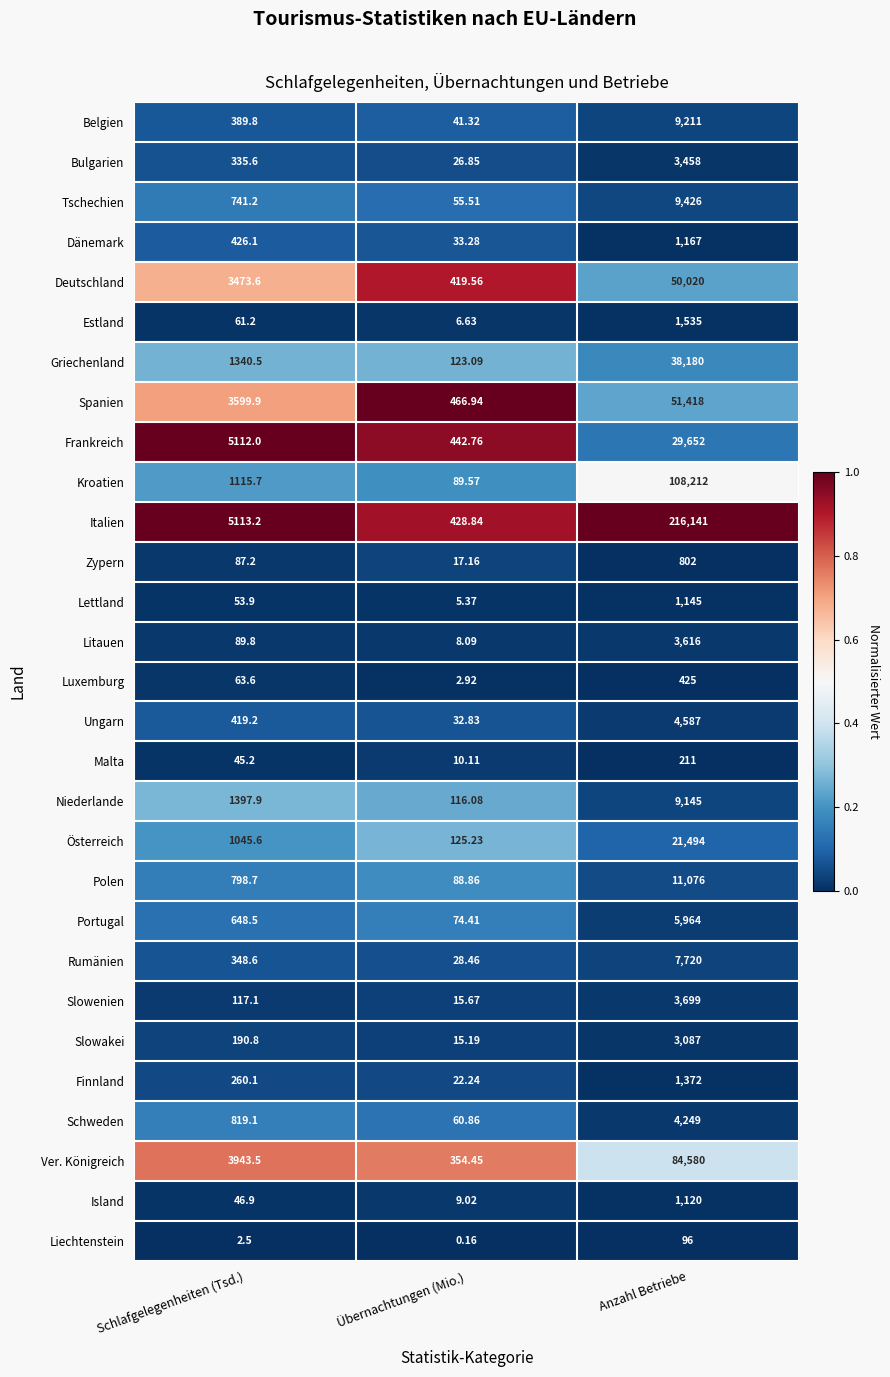

Where does the Lettland series first go above 53?

Schlafgelegenheiten (Tsd.)